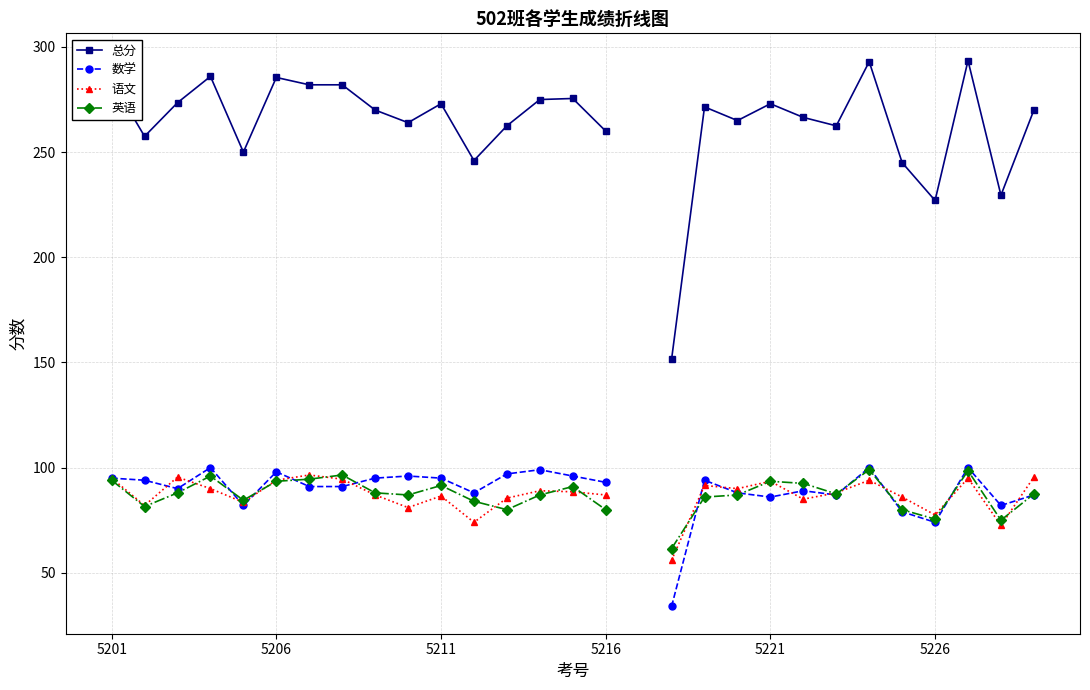

How many data points does each series have?

29